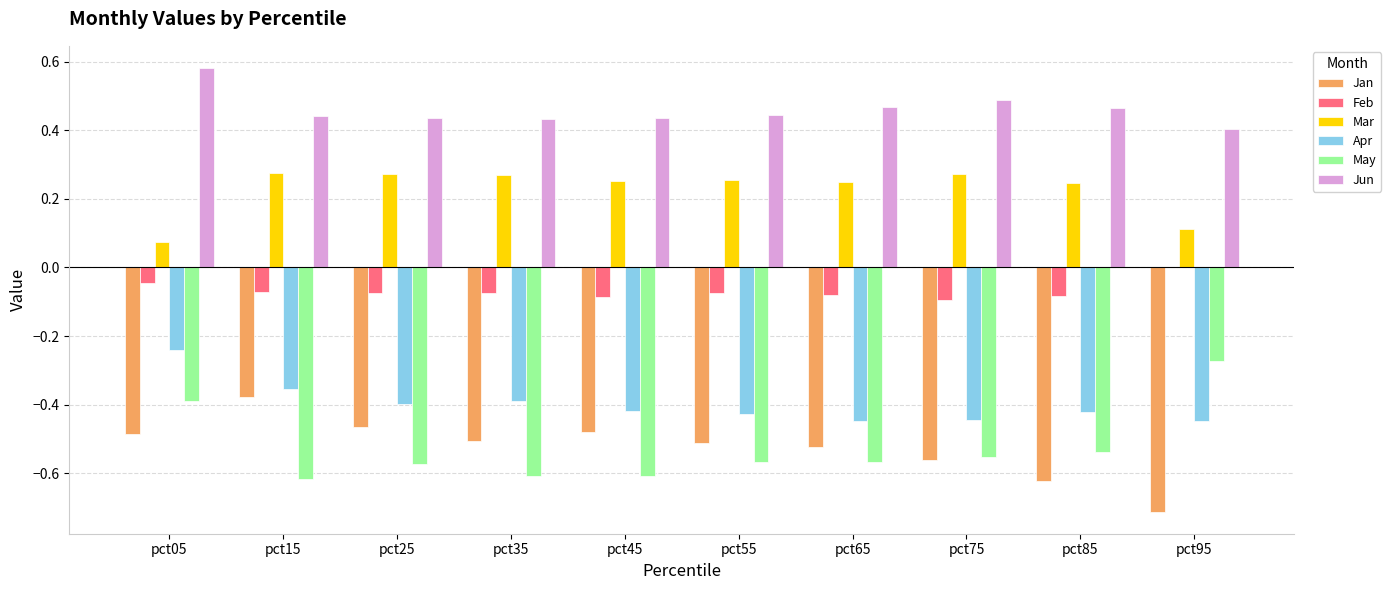

Which category has the highest value in the Apr series?

pct05